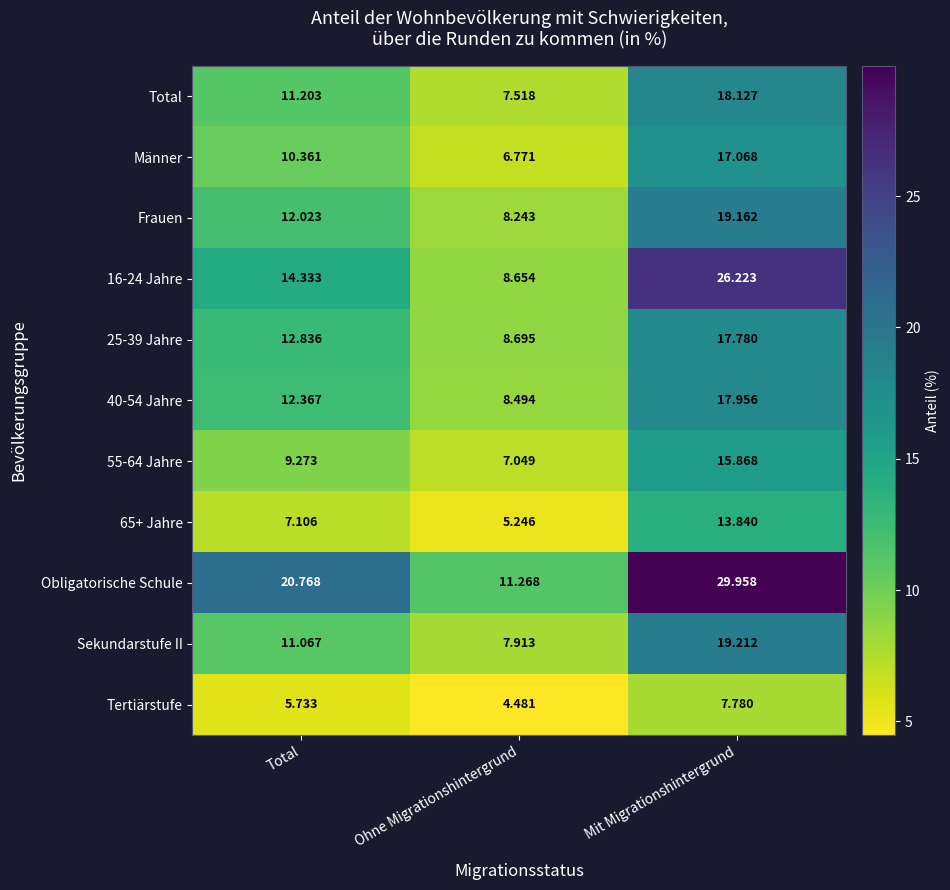

What is the total value across all series at Total?

127.1